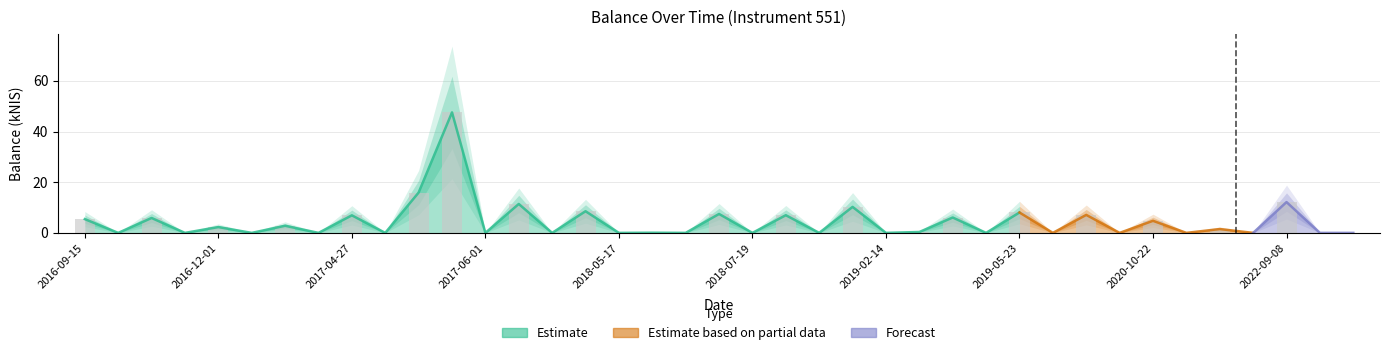

The value at 2017-02-23 is 3.8. True or false?

False